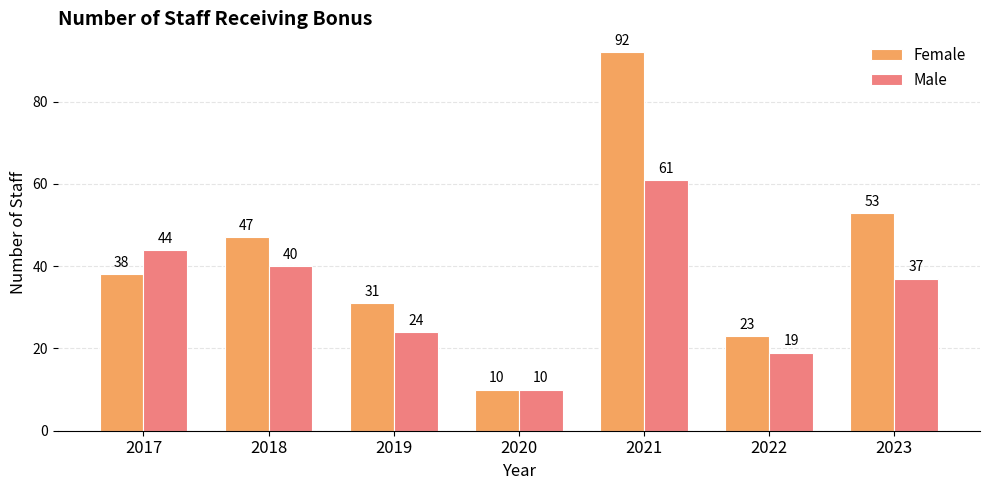

At which label does Male reach its minimum?

2020